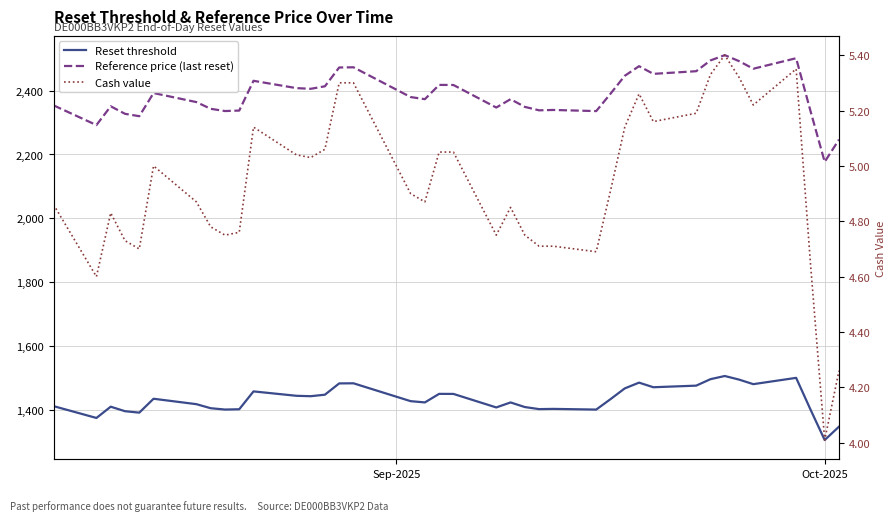

Reading left to right, list all the values displayed in this chart.

Reset threshold: 1412.2	1375.2	1410.5	1396.4	1391.9	1435.4	1418.4	1405.8	1401.6	1402.5	1458.4	1444.6	1443.3	1448.1	1483.4	1483.7	1427.9	1423.9	1450.7	1450.5	1408.2	1423.8	1409.4	1402.9	1403.6	1401.5	1434.1	1467.8	1485.8	1471.4	1476.4	1496.6	1506.6	1495.3	1481.1	1500.8	1402.2	1306.1	1348.0
Reference price (last reset): 2353.7	2292.0	2350.8	2327.3	2319.8	2392.3	2364.0	2342.9	2336.0	2337.4	2430.6	2407.7	2405.5	2413.4	2472.3	2472.9	2379.8	2373.1	2417.8	2417.5	2347.0	2373.0	2349.0	2338.2	2339.4	2335.8	2390.1	2446.3	2476.4	2452.3	2460.7	2494.3	2511.0	2492.2	2468.4	2501.3	2336.9	2176.9	2246.6
Cash value: 4.9	4.6	4.8	4.7	4.7	5.0	4.9	4.8	4.8	4.8	5.1	5.0	5.0	5.1	5.3	5.3	4.9	4.9	5.0	5.0	4.8	4.8	4.8	4.7	4.7	4.7	4.9	5.1	5.3	5.2	5.2	5.3	5.4	5.3	5.2	5.3	4.7	4.0	4.3